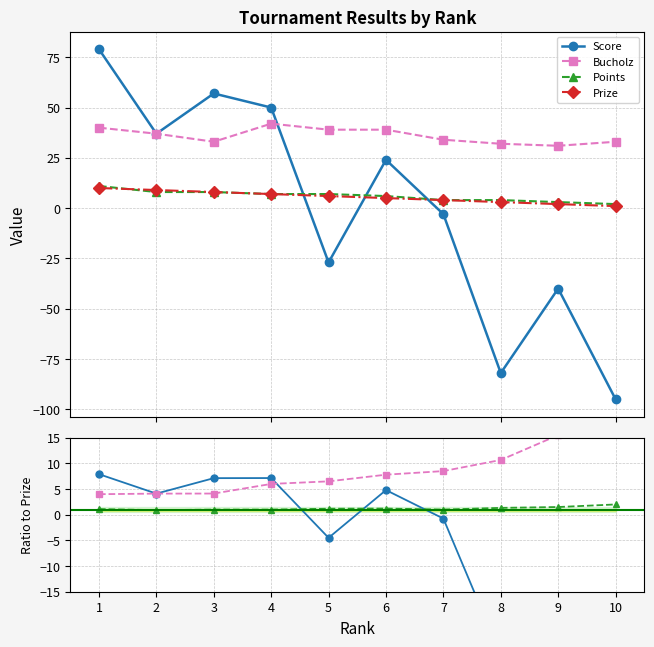

Reading left to right, transcribe all the data shown in this chart.

Score: 7.9	4.1	7.1	7.1	-4.5	4.8	-0.8	-27.3	-20.0	-95.0
Bucholz: 4.0	4.1	4.1	6.0	6.5	7.8	8.5	10.7	15.5	33.0
Points: 1.1	0.9	1.0	1.0	1.2	1.2	1.0	1.3	1.5	2.0
Prize: 10.0	9.0	8.0	7.0	6.0	5.0	4.0	3.0	2.0	1.0